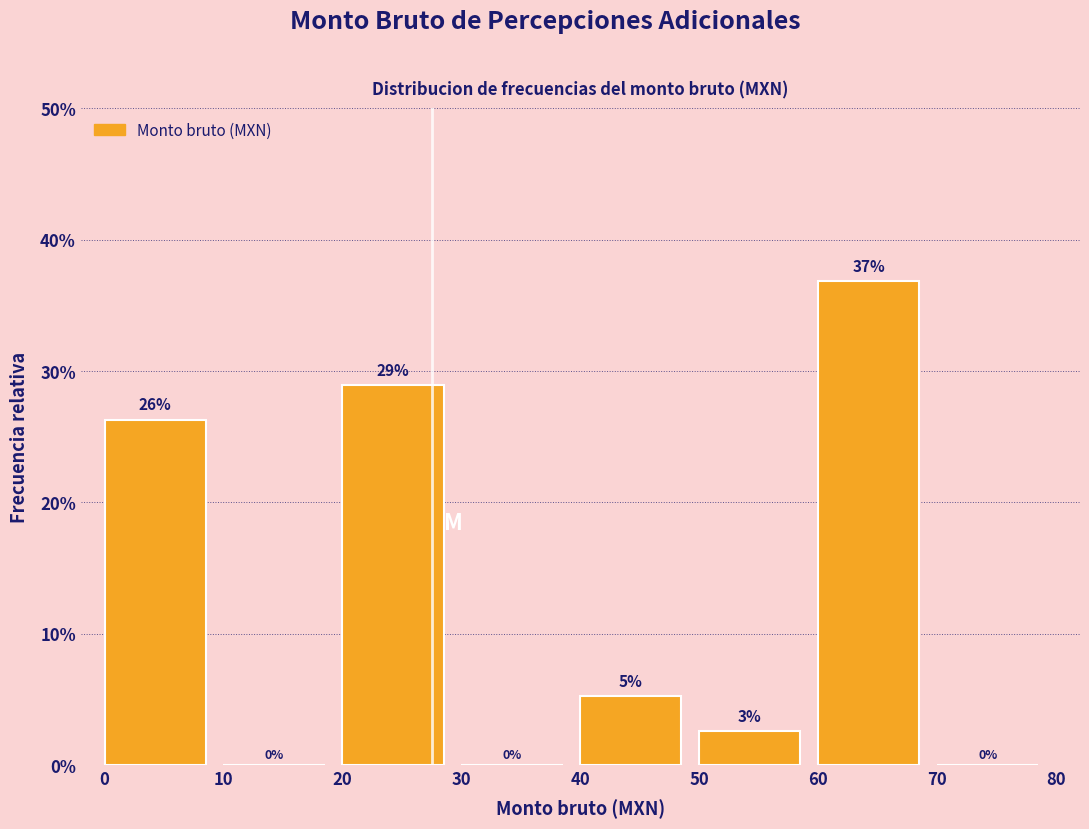

Over which range of the x-axis is the bar tallest?

60 to 70